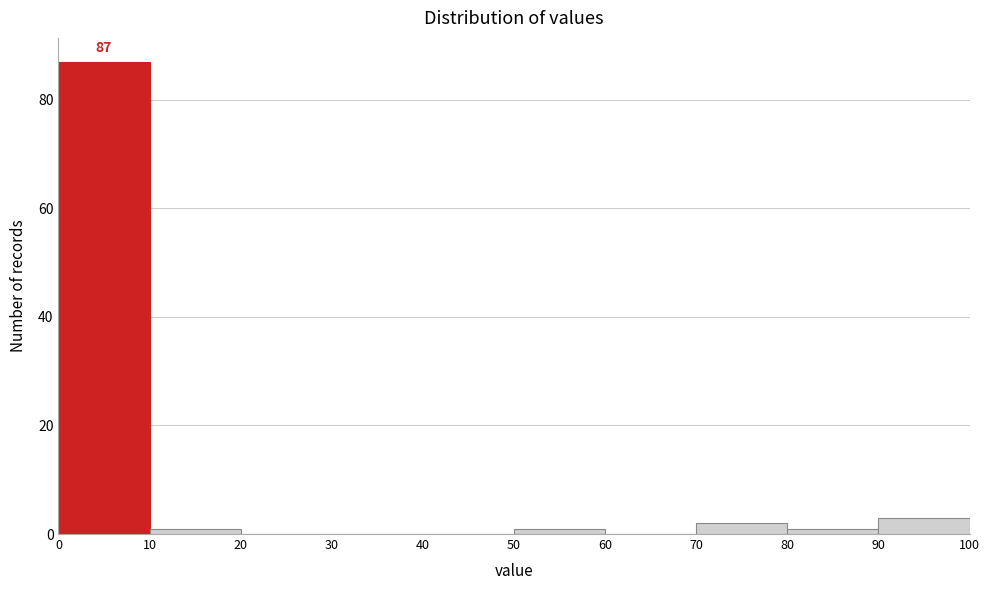

Which range on the x-axis has the tallest bar?

0 to 10